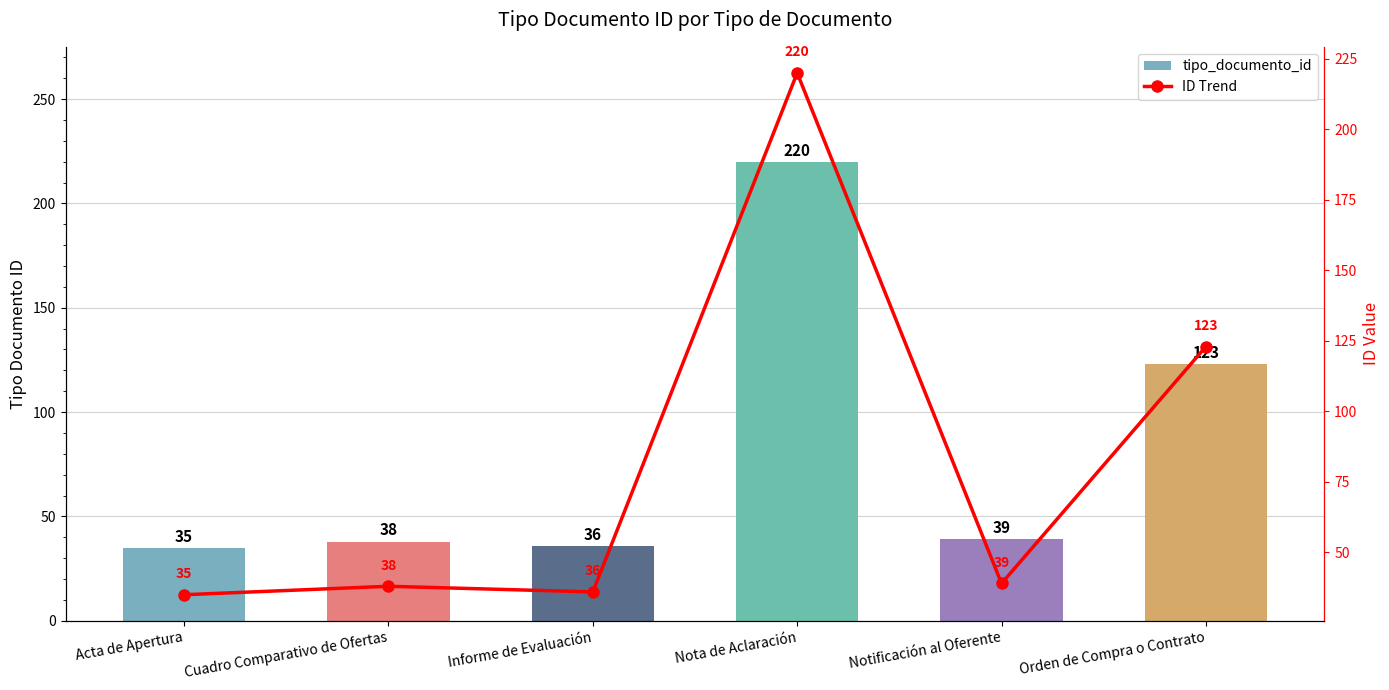

At how many categories does at least one series exceed 118?

2